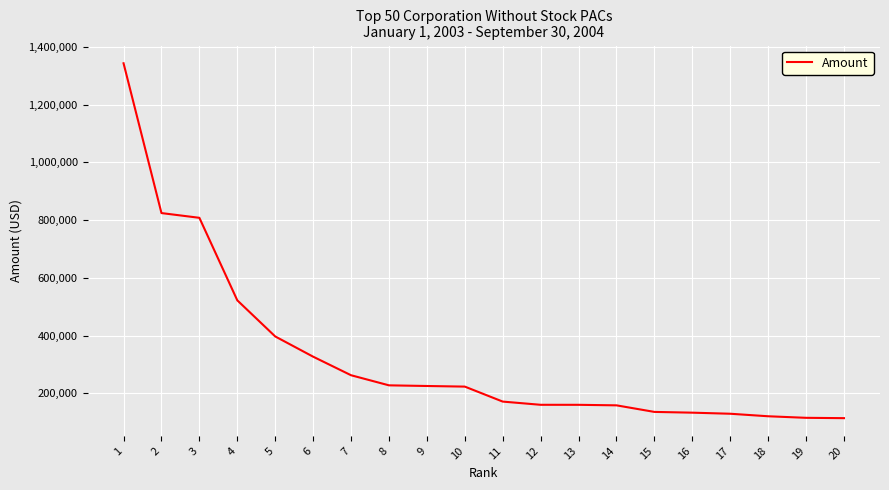

Which label corresponds to the largest value in the chart?

1